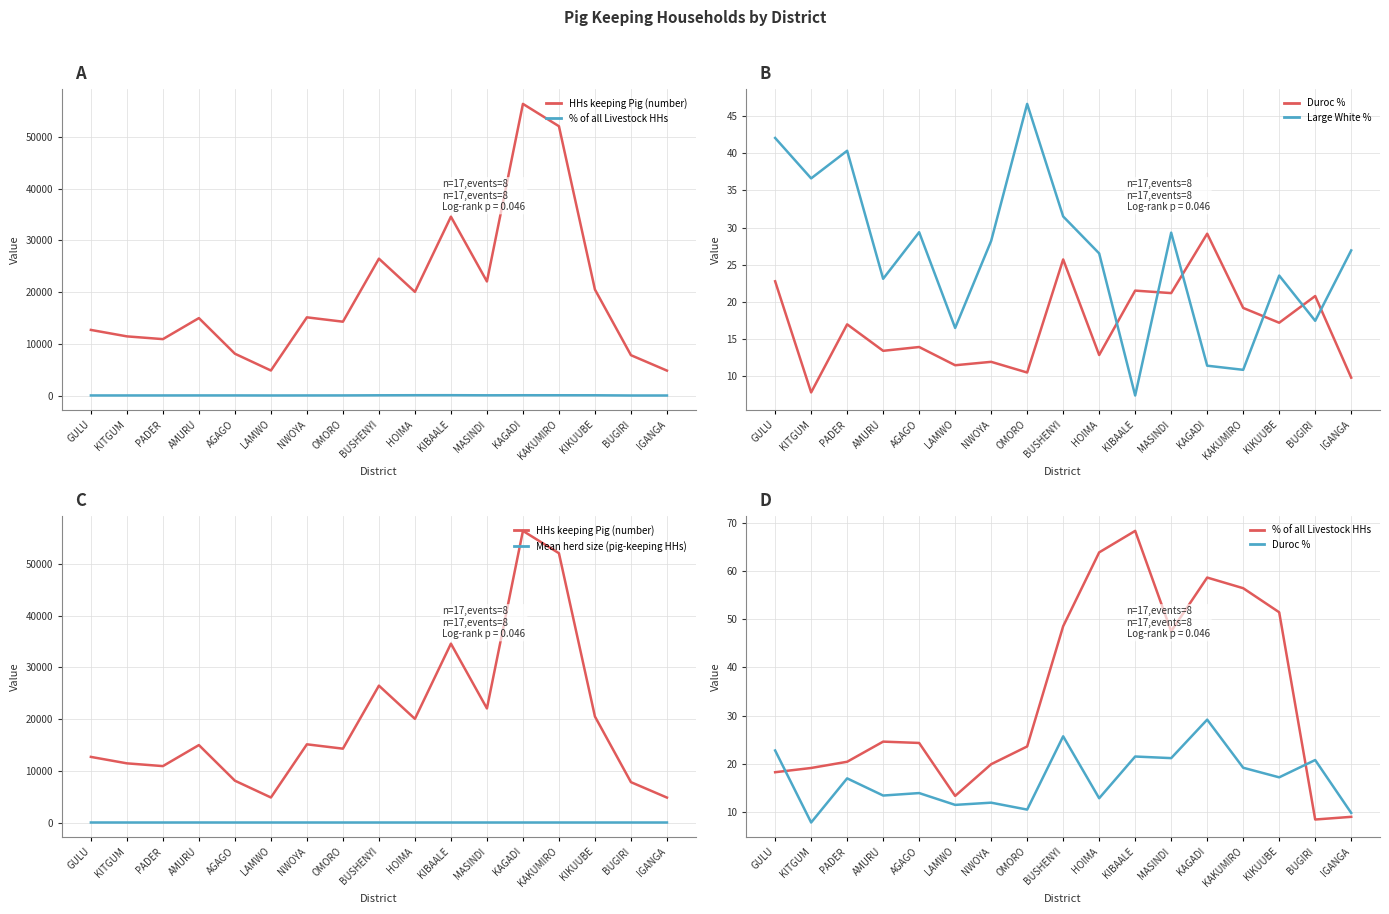

What is the total value across all series at BUSHENYI?

26569.7